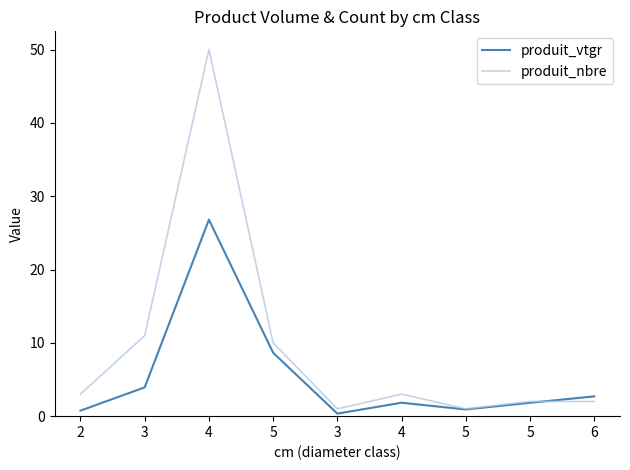

Does the chart have visible grid lines?

No